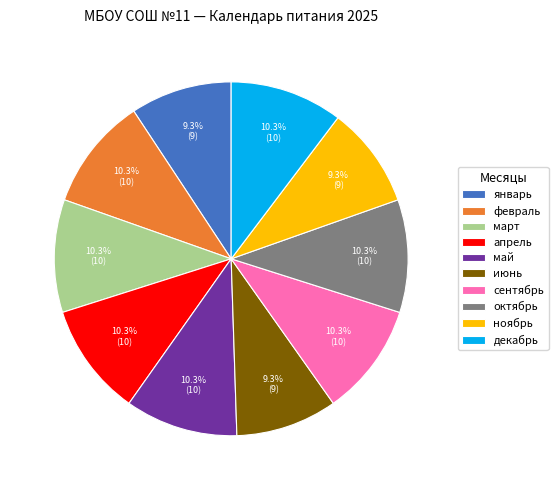

Is ноябрь the majority of the pie?

No